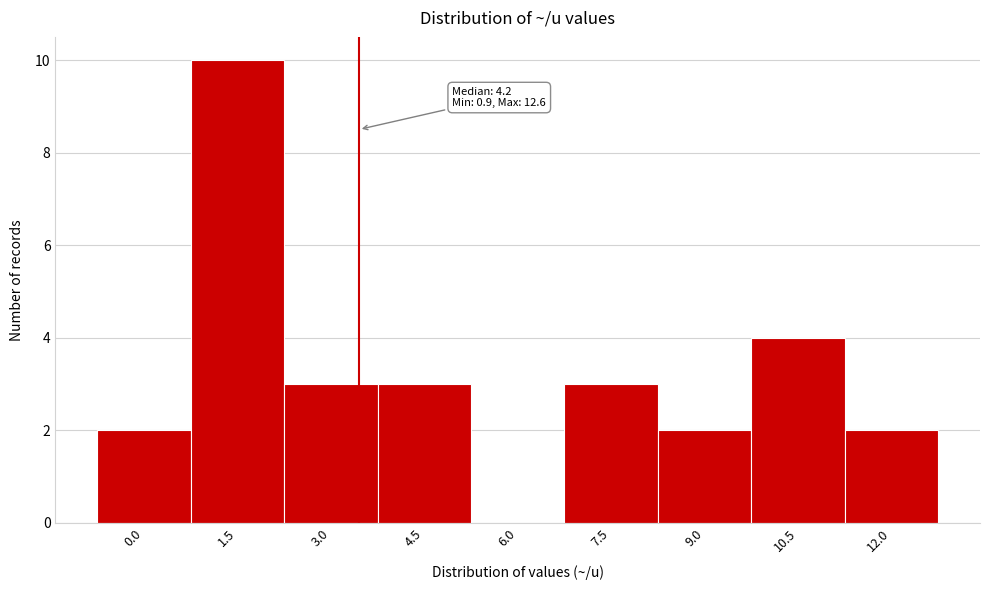

Reading right to left, transcribe all the data shown in this chart.

12.0=2	10.5=4	9.0=2	7.5=3	6.0=0	4.5=3	3.0=3	1.5=10	0.0=2